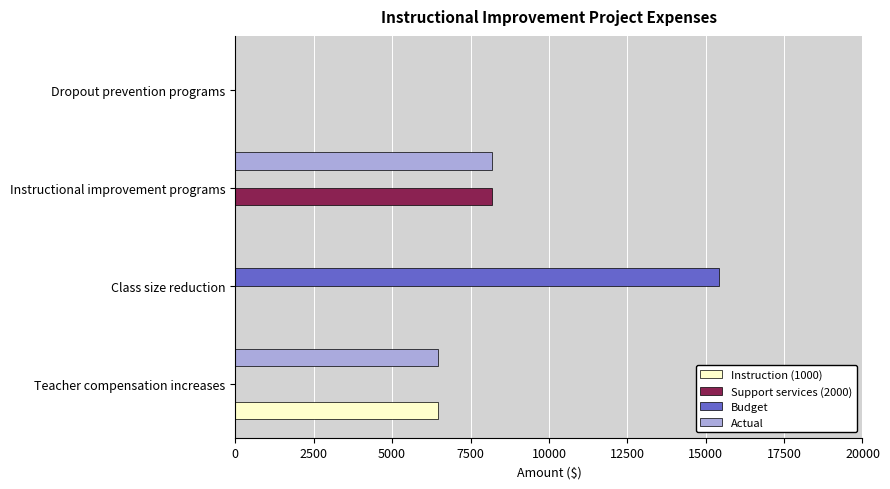

What is the average value of the Actual series?

3662